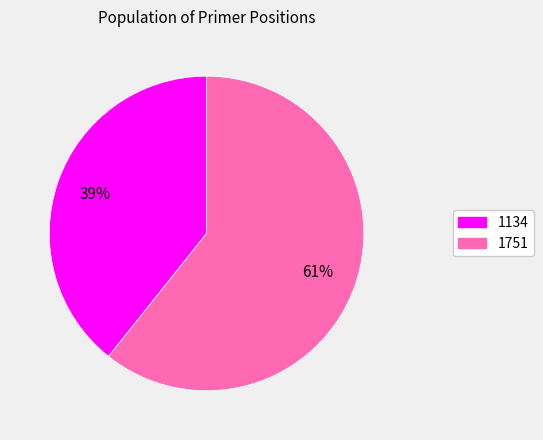

How many slices are in this pie chart?

2